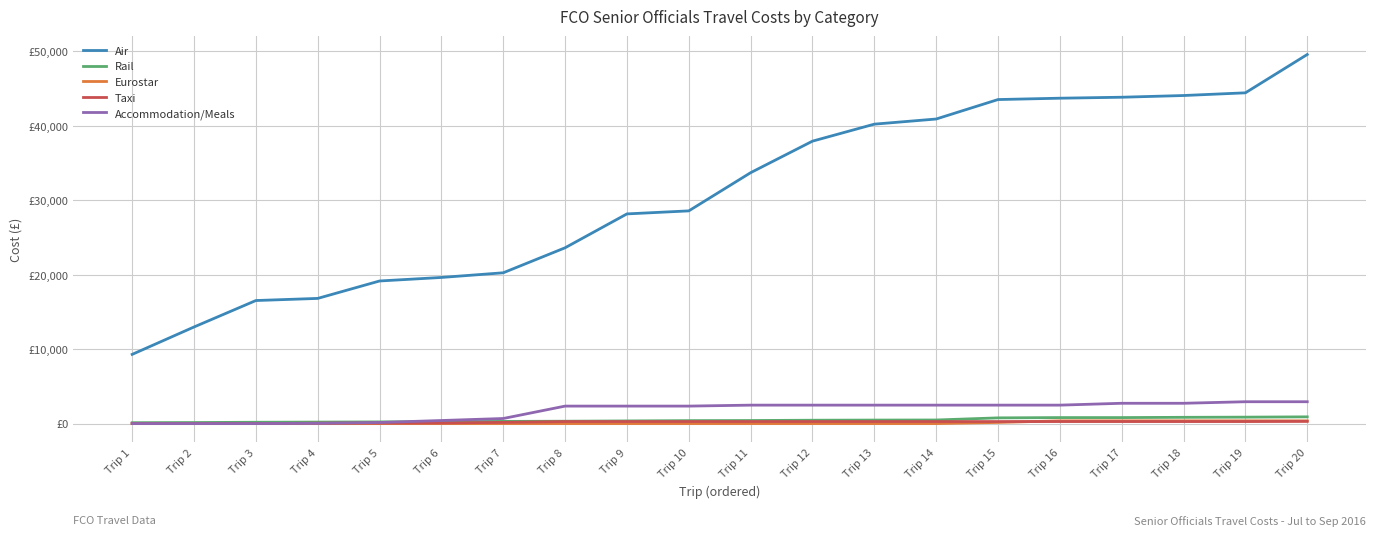

What is the value of the Accommodation/Meals point at the 4th from the left?

30.1